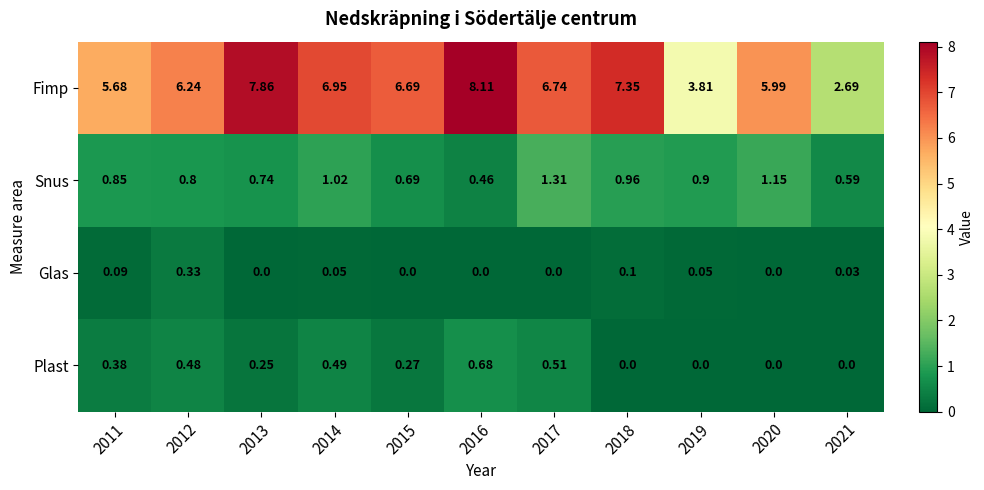

Which series changed the most between 2013 and 2019?

Fimp